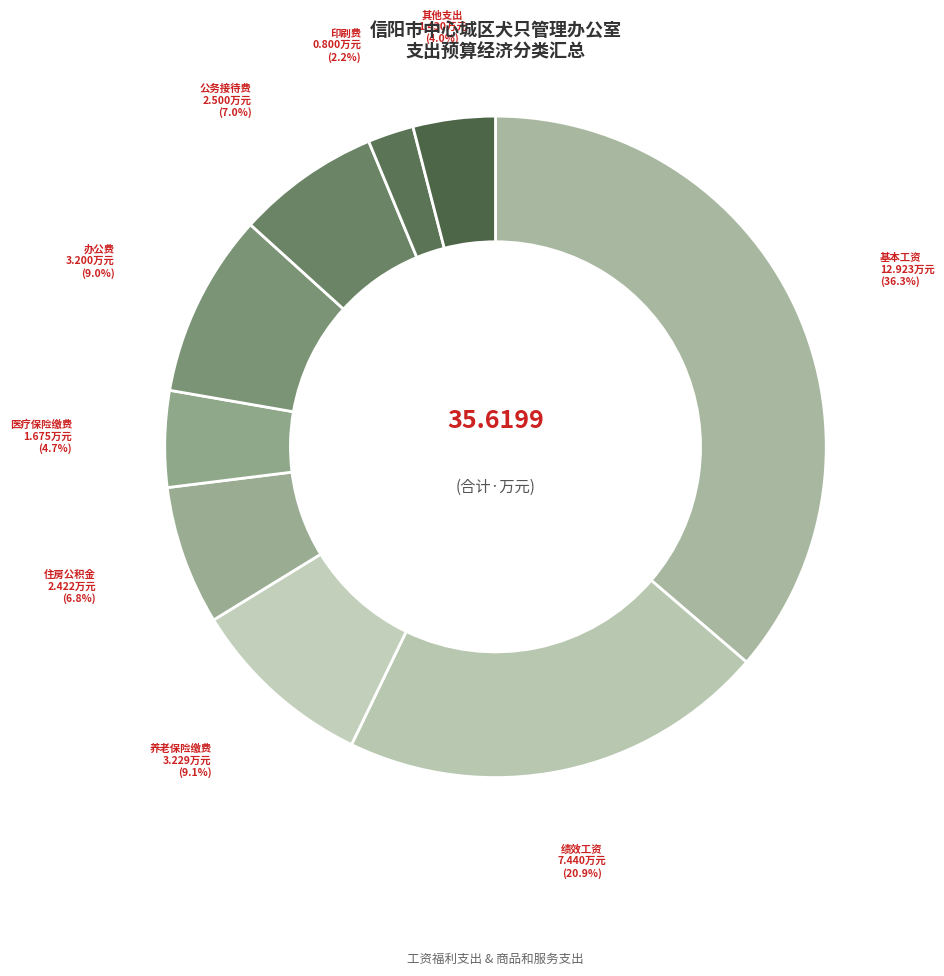

How many segments does this pie chart have?

9